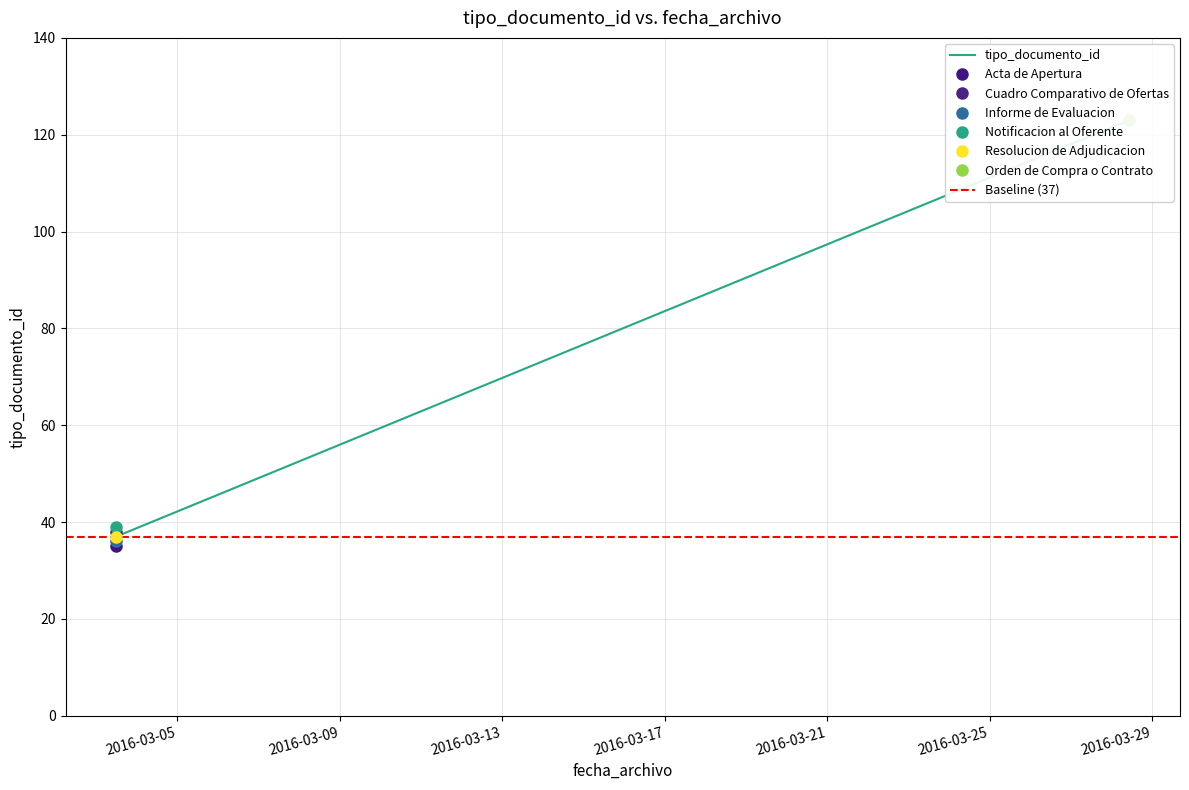

Where does the data first go above 38?

2016-03-03 11:48:47